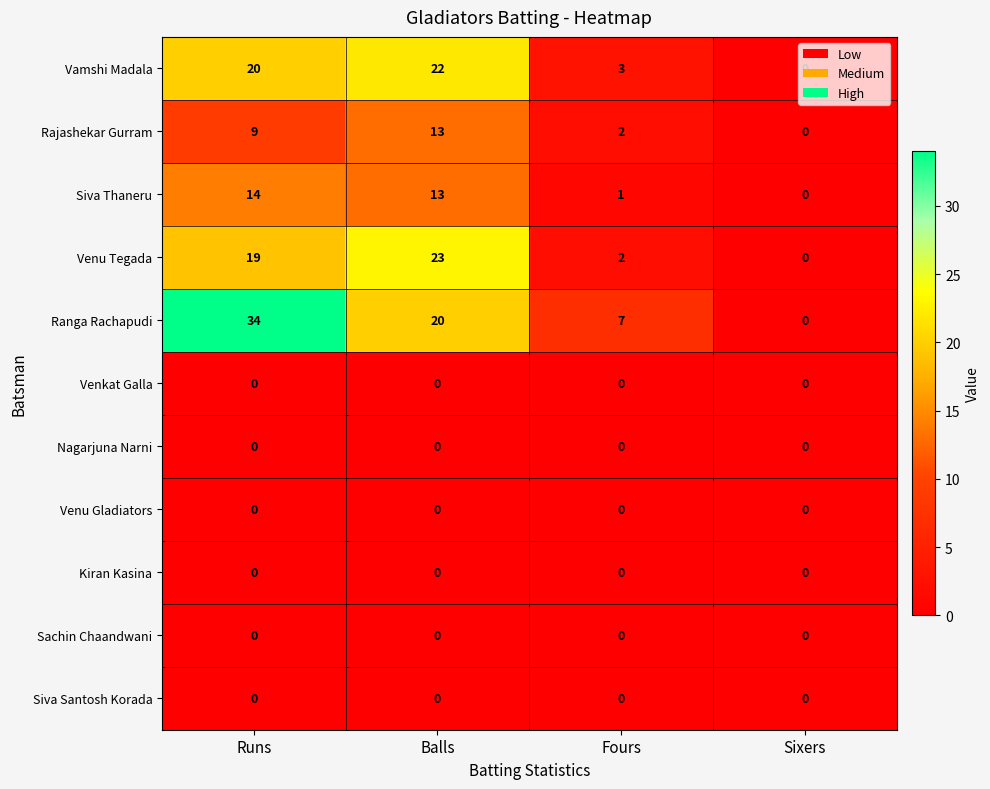

Which series has the widest spread of values?

Ranga Rachapudi